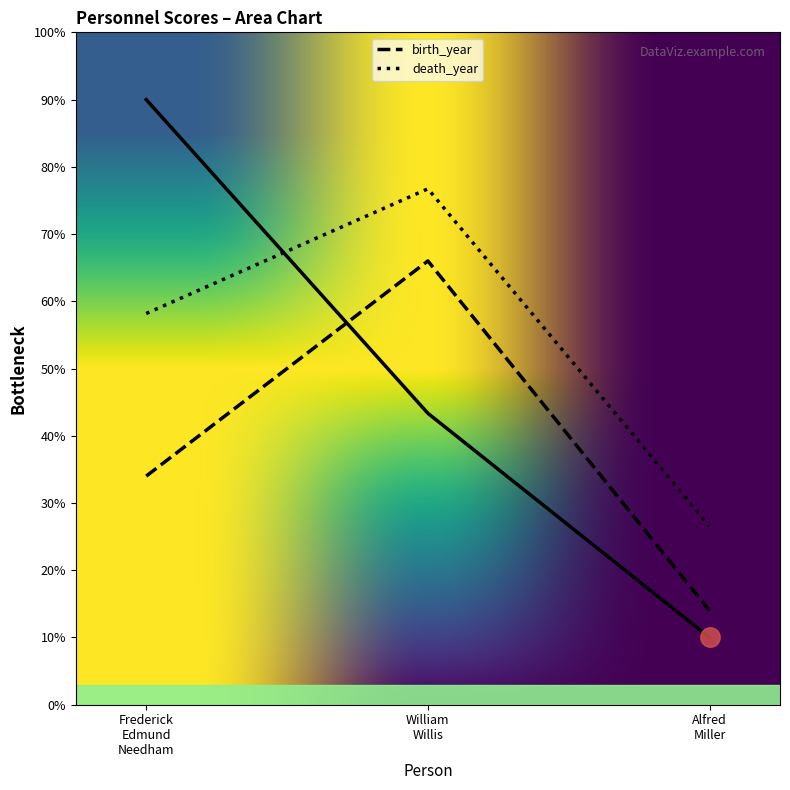

What is the total value across all series at Frederick Edmund Needham?

182.2